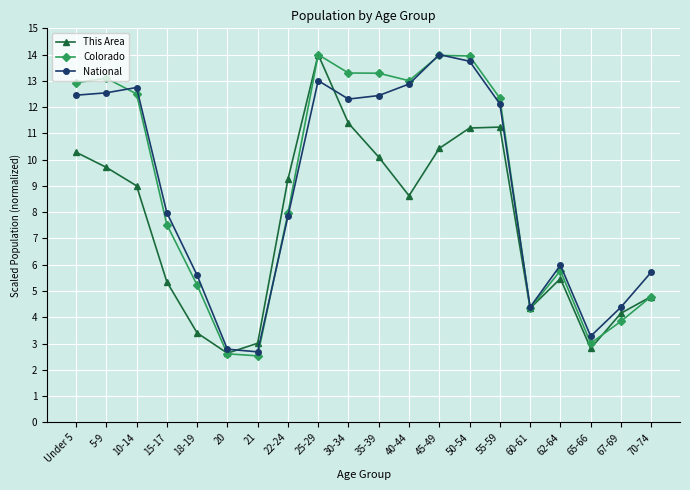

Is this an area chart (filled region under the line)?

No